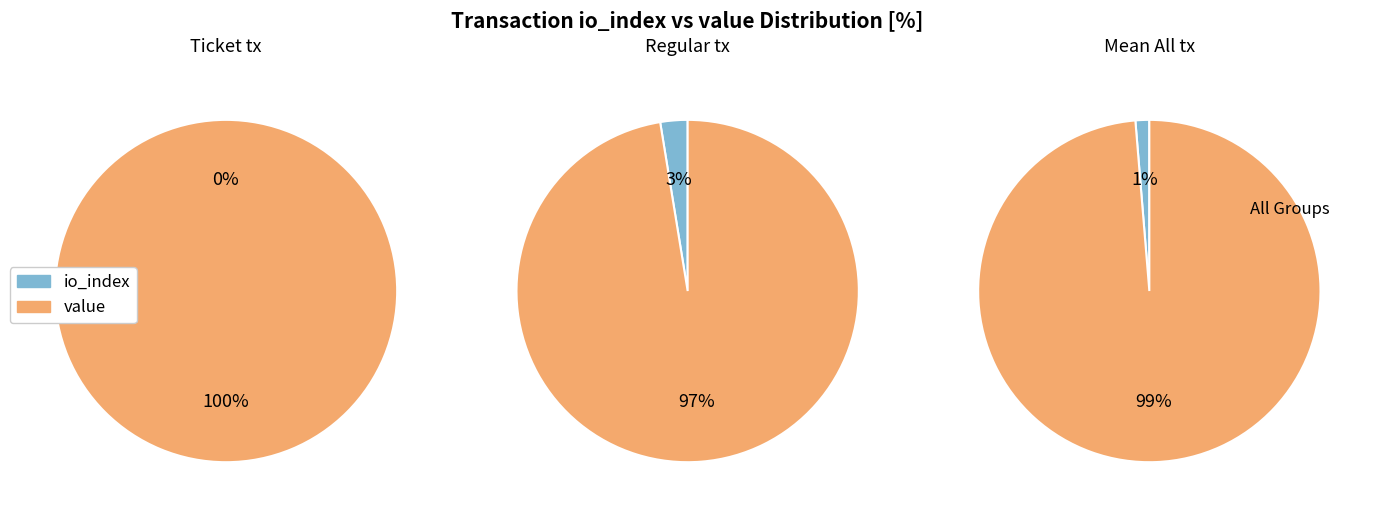

To the nearest percent, what percentage of the pie is value?

97%